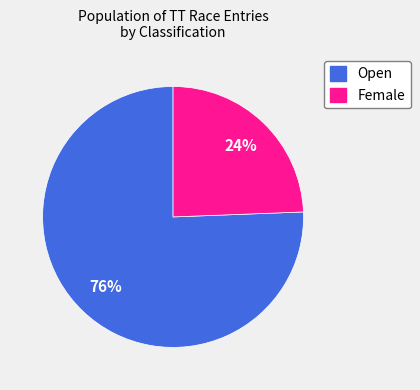

How many slices are in this pie chart?

2